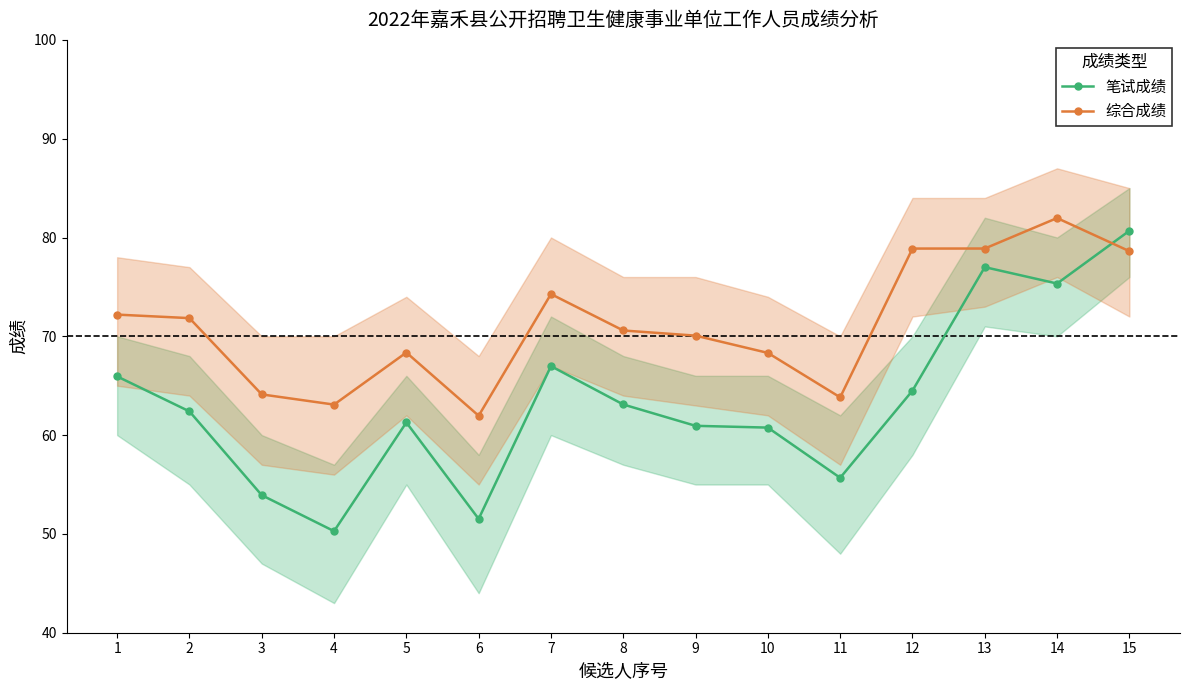

What is the smallest value displayed?

50.3